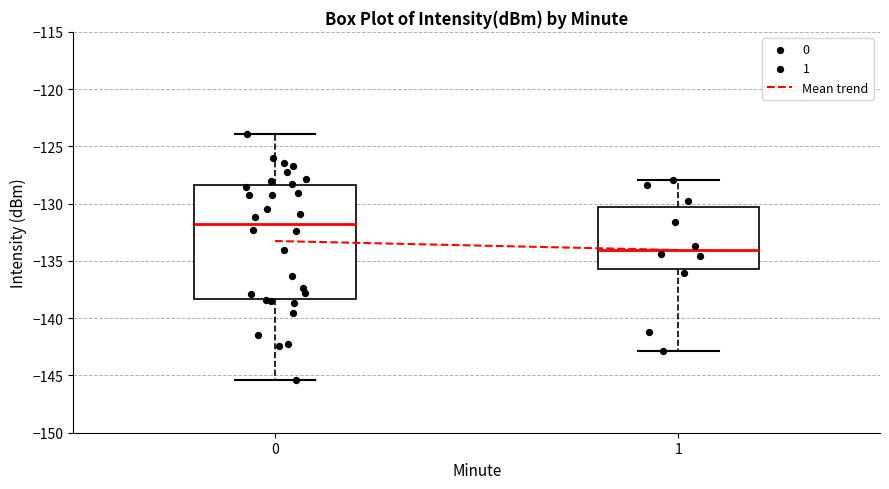

Reading left to right, transcribe this box plot: for each box, give where its median line is, the range the box spans, and where its two whiskers end, as read against the y-axis. The values are not printed on the chart, so give them approximately, as read against the axis.

0: median -131.5, box -138.5 to -128.5, whiskers -145.5 to -124.0
1: median -134.0, box -135.5 to -130.5, whiskers -143.0 to -128.0